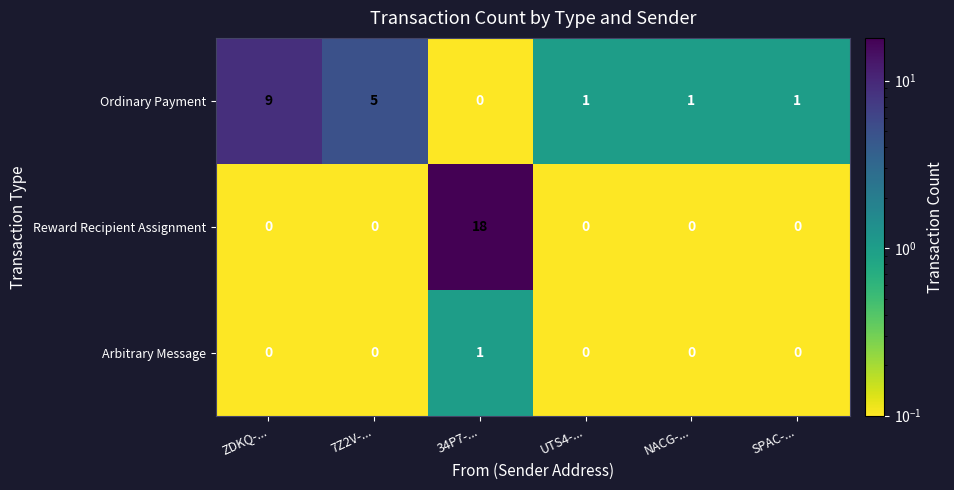

Which series has the widest spread of values?

Reward Recipient Assignment